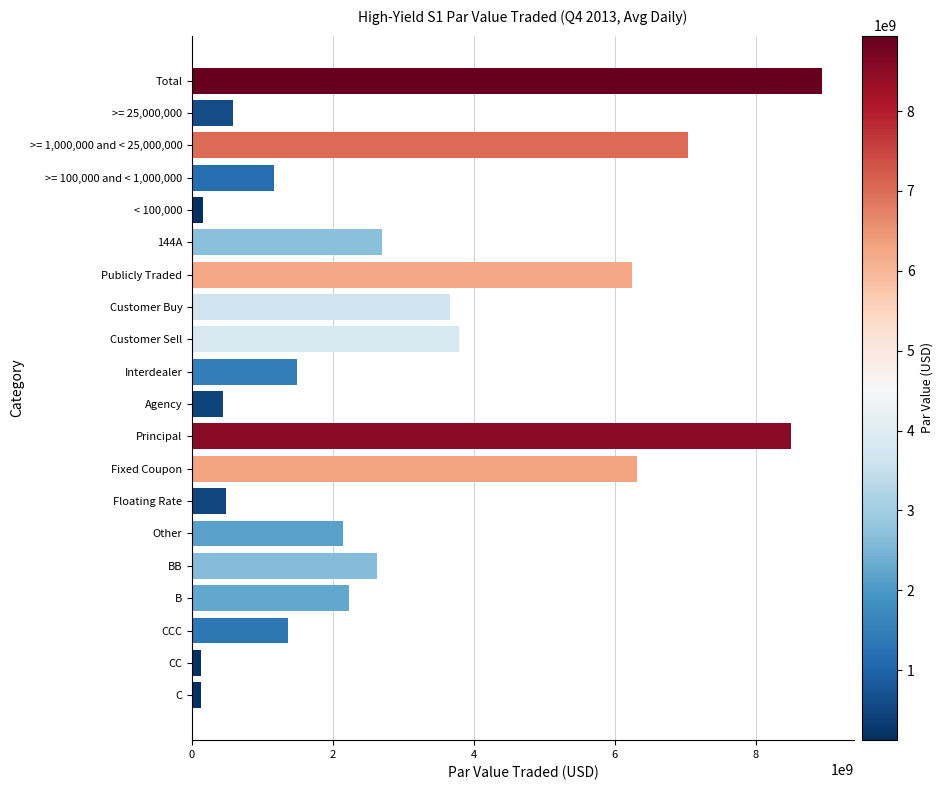

What is the value of the 10th bar from the top?

1495980029.3